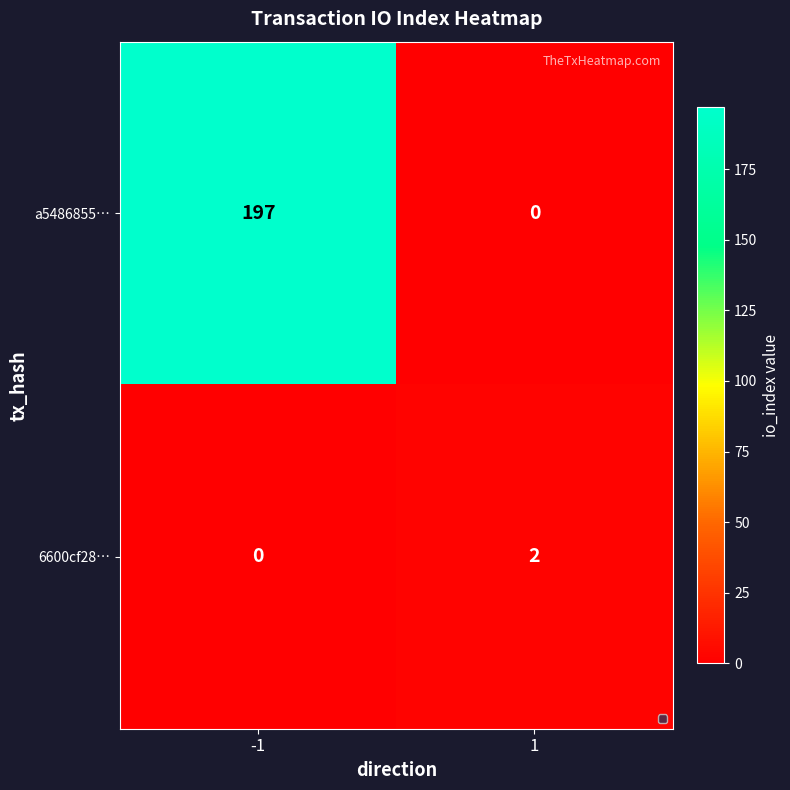

Reading left to right, extract all data points from this chart.

a5486855…: 197	0
6600cf28…: 0	2